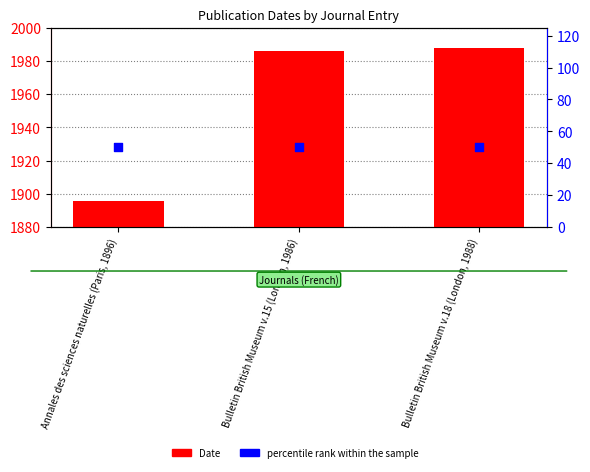

Which series has the largest Y range (max minus min)?

Date